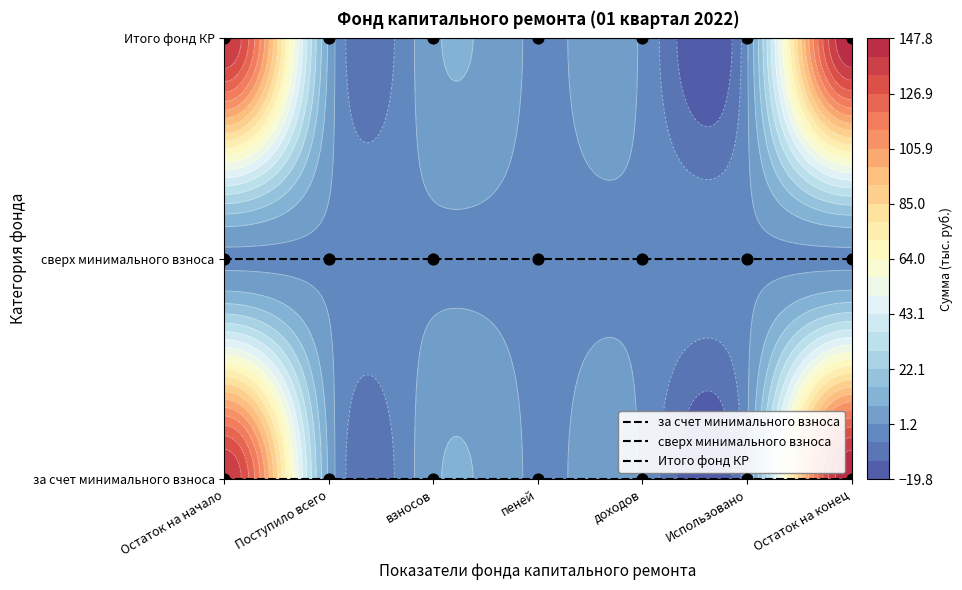

List the series in order of their overall mean, highest first.

Итого фонд КР, сверх минимального взноса, за счет минимального взноса